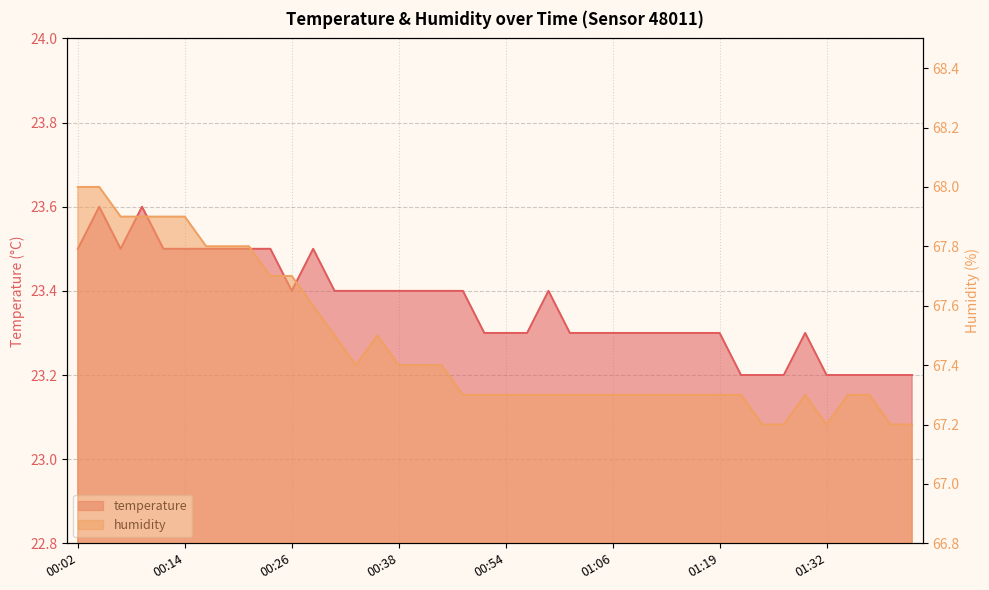

Reading left to right, extract all data points from this chart.

temperature: 00:02=23.5	00:04=23.6	00:07=23.5	00:09=23.6	00:12=23.5	00:14=23.5	00:17=23.5	00:19=23.5	00:21=23.5	00:24=23.5	00:26=23.4	00:29=23.5	00:31=23.4	00:34=23.4	00:36=23.4	00:38=23.4	00:41=23.4	00:44=23.4	00:46=23.4	00:51=23.3	00:54=23.3	00:56=23.3	00:59=23.4	01:01=23.3	01:04=23.3	01:06=23.3	01:09=23.3	01:11=23.3	01:14=23.3	01:16=23.3	01:19=23.3	01:22=23.2	01:25=23.2	01:27=23.2	01:30=23.3	01:32=23.2	01:34=23.2	01:37=23.2	01:39=23.2	01:42=23.2
humidity: 00:02=68.0	00:04=68.0	00:07=67.9	00:09=67.9	00:12=67.9	00:14=67.9	00:17=67.8	00:19=67.8	00:21=67.8	00:24=67.7	00:26=67.7	00:29=67.6	00:31=67.5	00:34=67.4	00:36=67.5	00:38=67.4	00:41=67.4	00:44=67.4	00:46=67.3	00:51=67.3	00:54=67.3	00:56=67.3	00:59=67.3	01:01=67.3	01:04=67.3	01:06=67.3	01:09=67.3	01:11=67.3	01:14=67.3	01:16=67.3	01:19=67.3	01:22=67.3	01:25=67.2	01:27=67.2	01:30=67.3	01:32=67.2	01:34=67.3	01:37=67.3	01:39=67.2	01:42=67.2